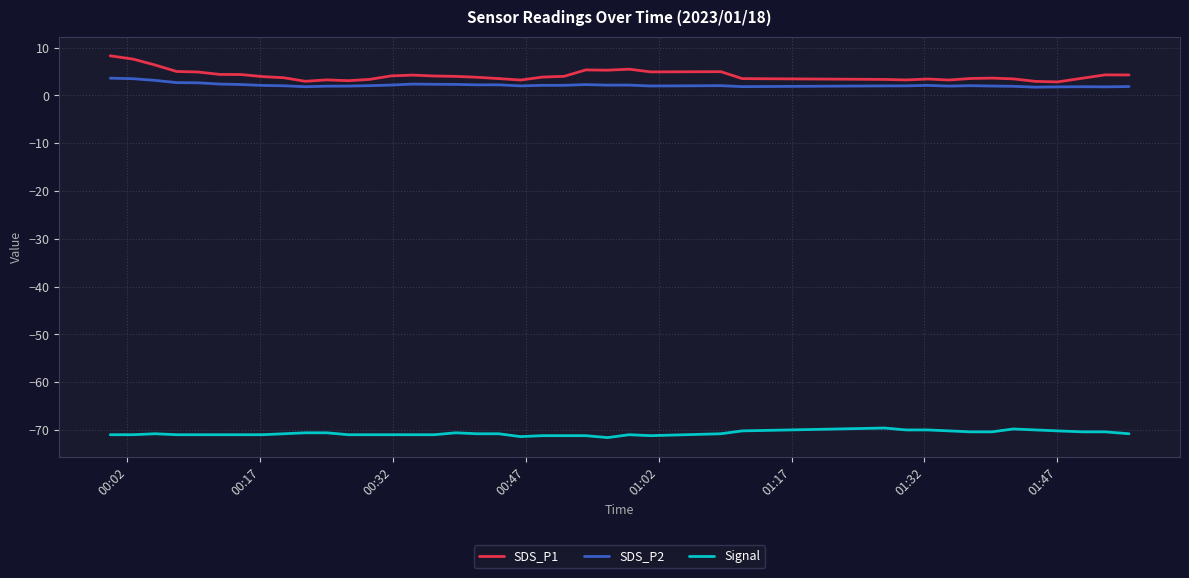

What is the highest value of the SDS_P1 series?

8.3